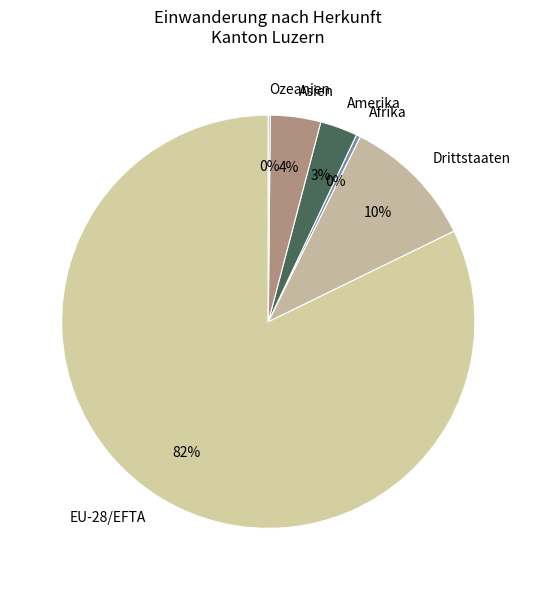

Which slice is the largest?

EU-28/EFTA